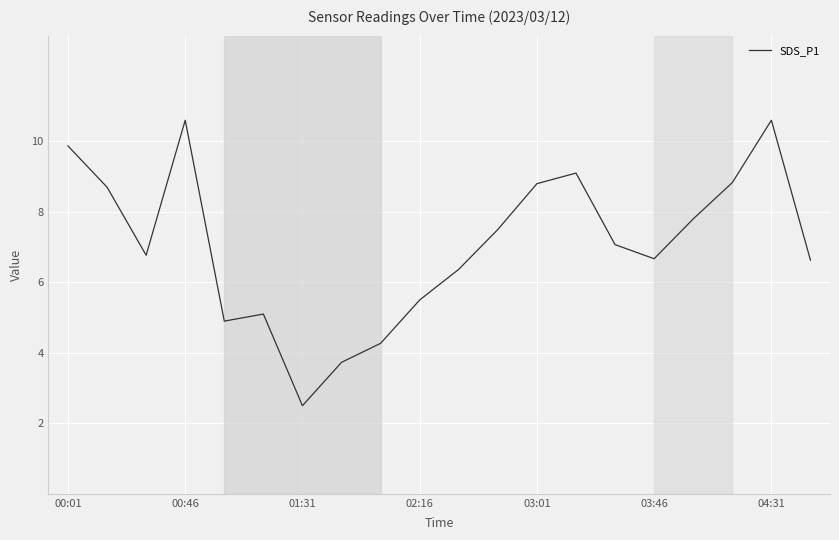

What is the greatest value displayed?

10.6